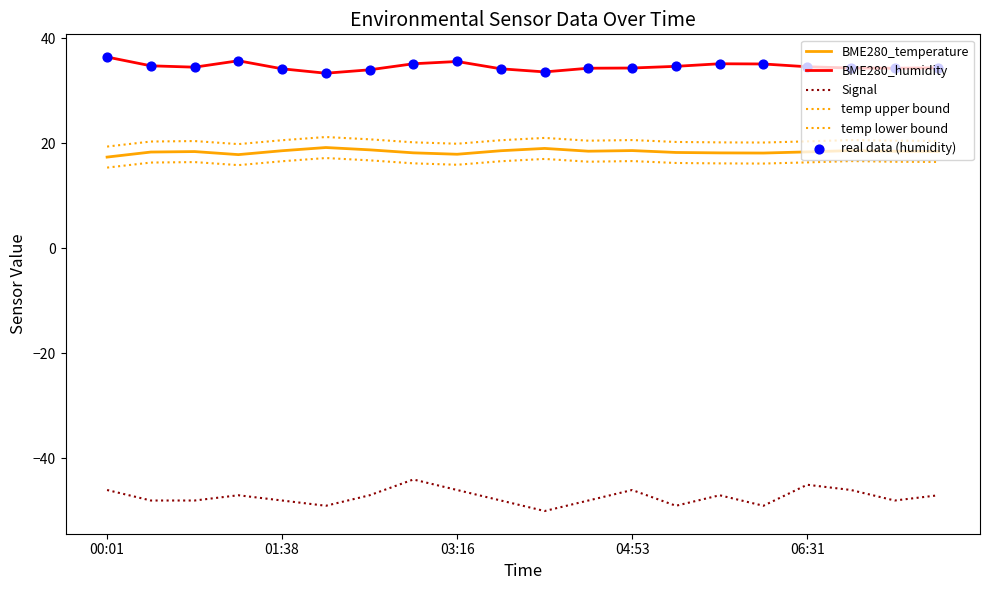

At which category is the sum across all series the highest?

7